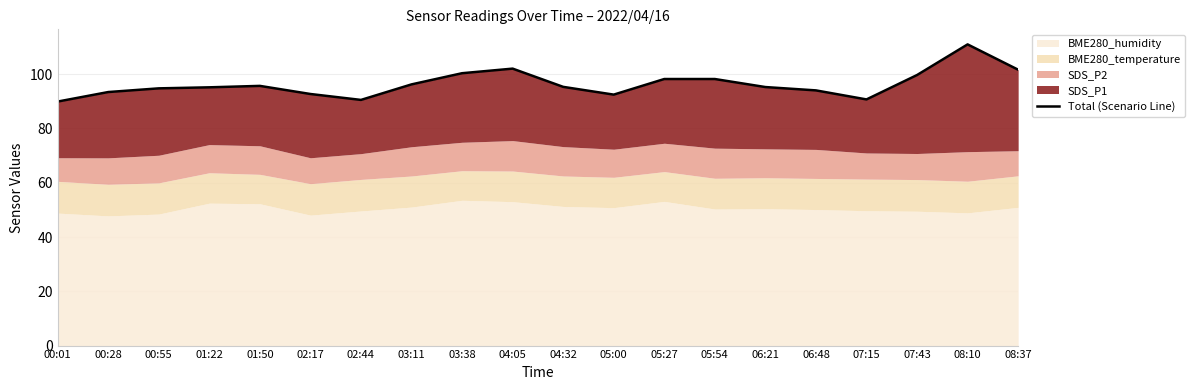

How many values exceed 95?

12